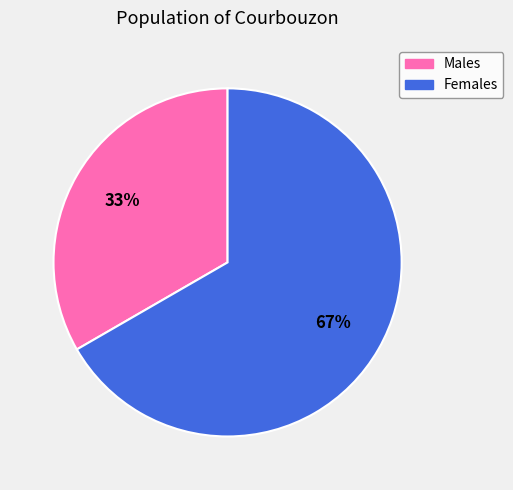

Is there a majority slice in this chart?

Yes